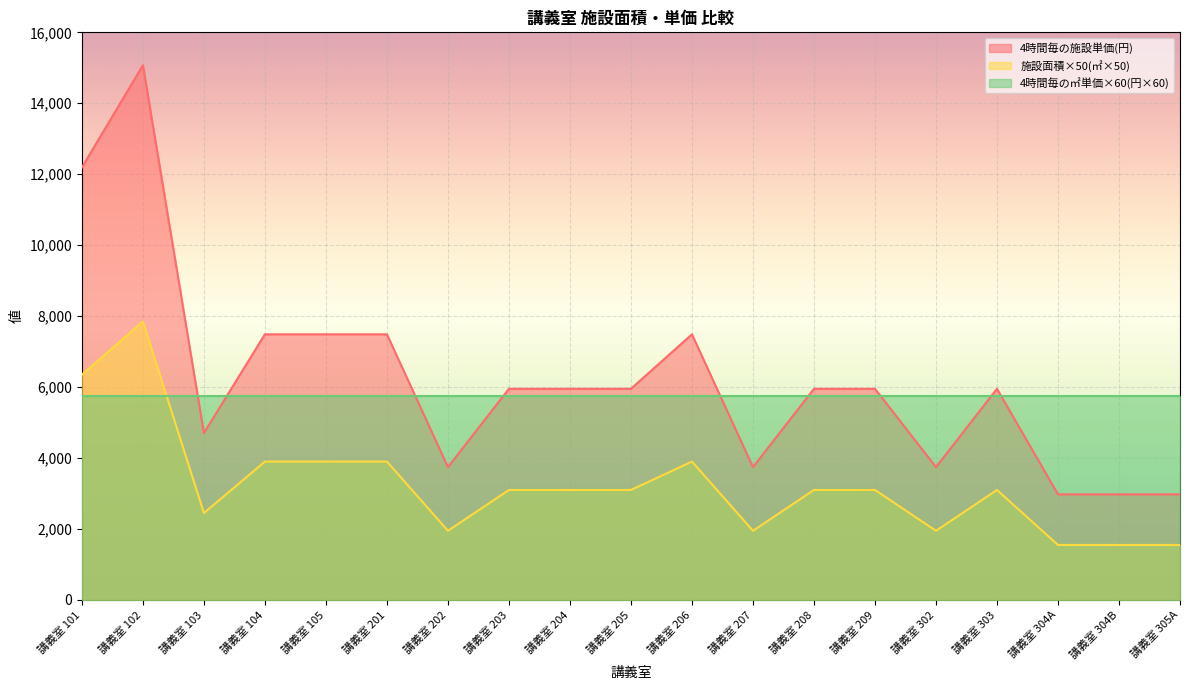

The value of 施設面積(㎡) at 講義室 302 is 3744. True or false?

True